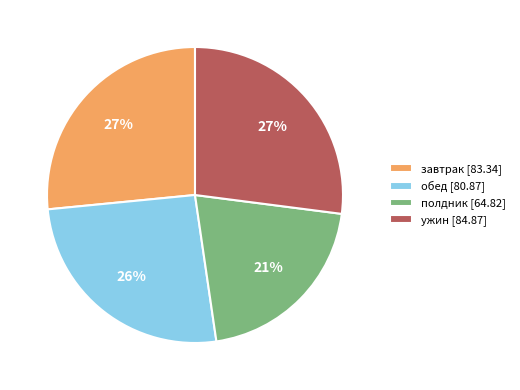

The завтрак slice represents 27% of the pie. True or false?

True